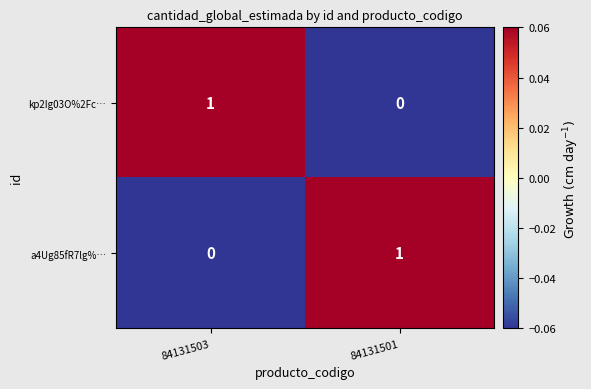

At which label is kp2Ig03O%2Fc… closest to 0?

84131501